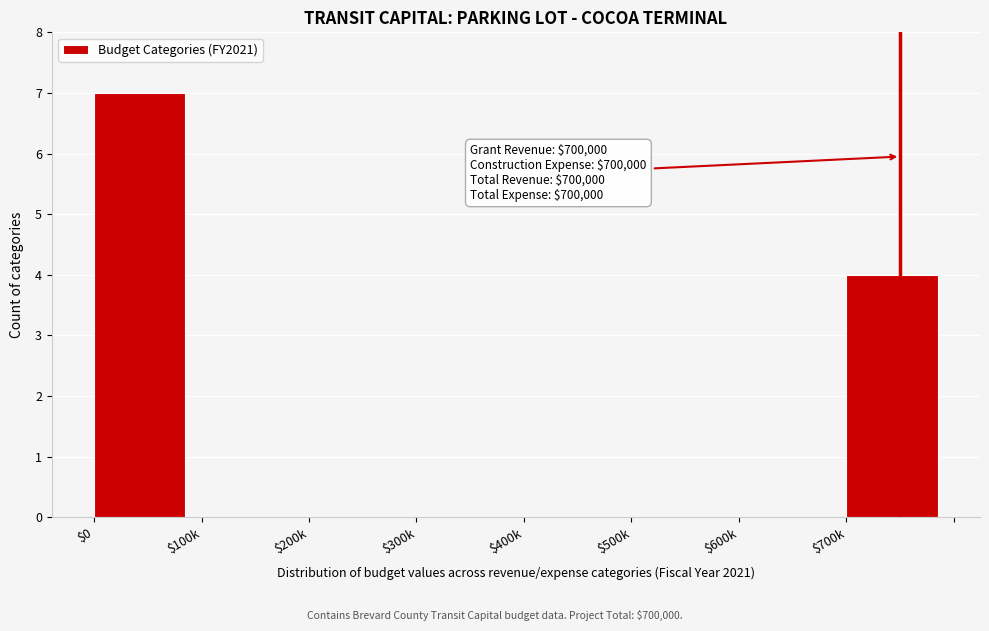

Where is the data nearest to the value 3?

$700k